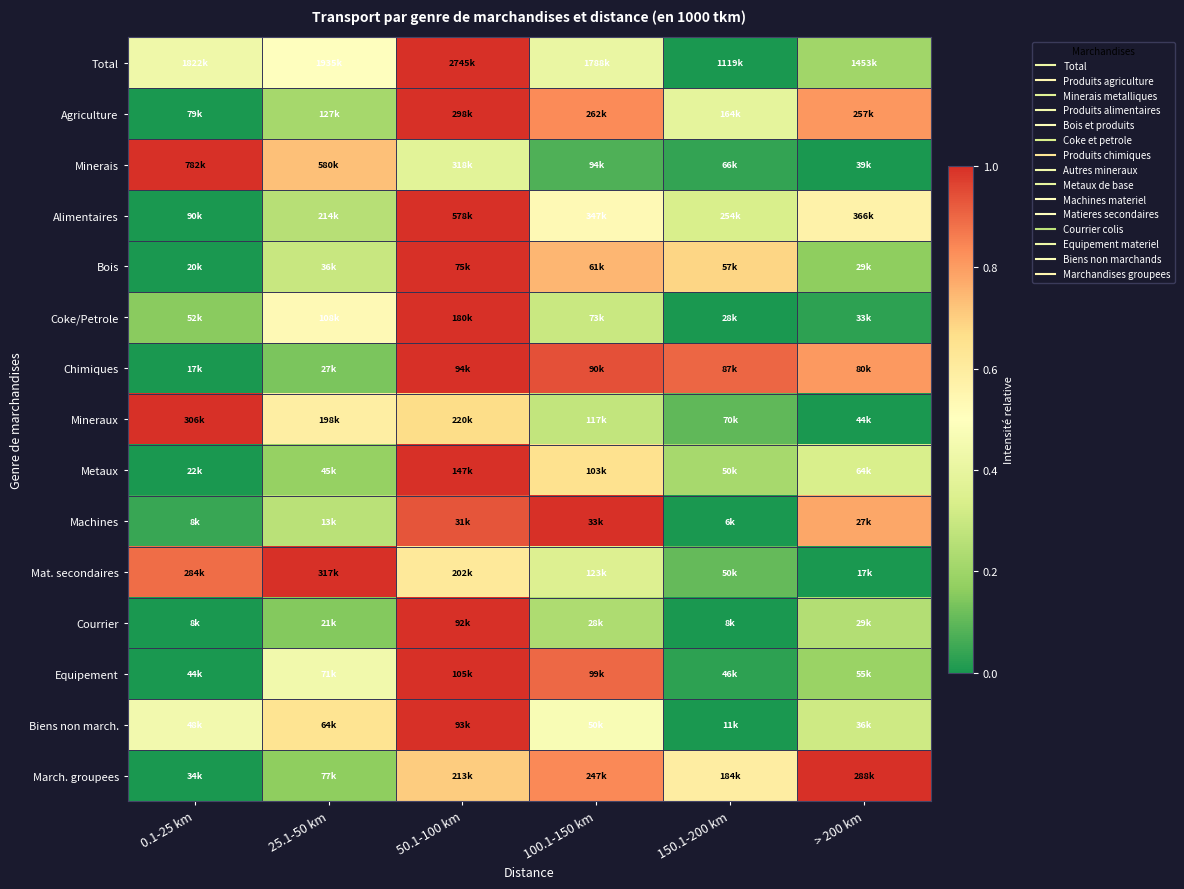

Reading left to right, transcribe all the data shown in this chart.

Total: 0.1-25 km=0.4	25.1-50 km=0.5	50.1-100 km=1.0	100.1-150 km=0.4	150.1-200 km=0.0	> 200 km=0.2
Agriculture: 0.1-25 km=0.0	25.1-50 km=0.2	50.1-100 km=1.0	100.1-150 km=0.8	150.1-200 km=0.4	> 200 km=0.8
Minerais: 0.1-25 km=1.0	25.1-50 km=0.7	50.1-100 km=0.4	100.1-150 km=0.1	150.1-200 km=0.0	> 200 km=0.0
Alimentaires: 0.1-25 km=0.0	25.1-50 km=0.3	50.1-100 km=1.0	100.1-150 km=0.5	150.1-200 km=0.3	> 200 km=0.6
Bois: 0.1-25 km=0.0	25.1-50 km=0.3	50.1-100 km=1.0	100.1-150 km=0.7	150.1-200 km=0.7	> 200 km=0.2
Coke/Petrole: 0.1-25 km=0.2	25.1-50 km=0.5	50.1-100 km=1.0	100.1-150 km=0.3	150.1-200 km=0.0	> 200 km=0.0
Chimiques: 0.1-25 km=0.0	25.1-50 km=0.1	50.1-100 km=1.0	100.1-150 km=0.9	150.1-200 km=0.9	> 200 km=0.8
Mineraux: 0.1-25 km=1.0	25.1-50 km=0.6	50.1-100 km=0.7	100.1-150 km=0.3	150.1-200 km=0.1	> 200 km=0.0
Metaux: 0.1-25 km=0.0	25.1-50 km=0.2	50.1-100 km=1.0	100.1-150 km=0.6	150.1-200 km=0.2	> 200 km=0.3
Machines: 0.1-25 km=0.0	25.1-50 km=0.3	50.1-100 km=0.9	100.1-150 km=1.0	150.1-200 km=0.0	> 200 km=0.8
Mat. secondaires: 0.1-25 km=0.9	25.1-50 km=1.0	50.1-100 km=0.6	100.1-150 km=0.4	150.1-200 km=0.1	> 200 km=0.0
Courrier: 0.1-25 km=0.0	25.1-50 km=0.2	50.1-100 km=1.0	100.1-150 km=0.2	150.1-200 km=0.0	> 200 km=0.2
Equipement: 0.1-25 km=0.0	25.1-50 km=0.4	50.1-100 km=1.0	100.1-150 km=0.9	150.1-200 km=0.0	> 200 km=0.2
Biens non march.: 0.1-25 km=0.4	25.1-50 km=0.6	50.1-100 km=1.0	100.1-150 km=0.5	150.1-200 km=0.0	> 200 km=0.3
March. groupees: 0.1-25 km=0.0	25.1-50 km=0.2	50.1-100 km=0.7	100.1-150 km=0.8	150.1-200 km=0.6	> 200 km=1.0